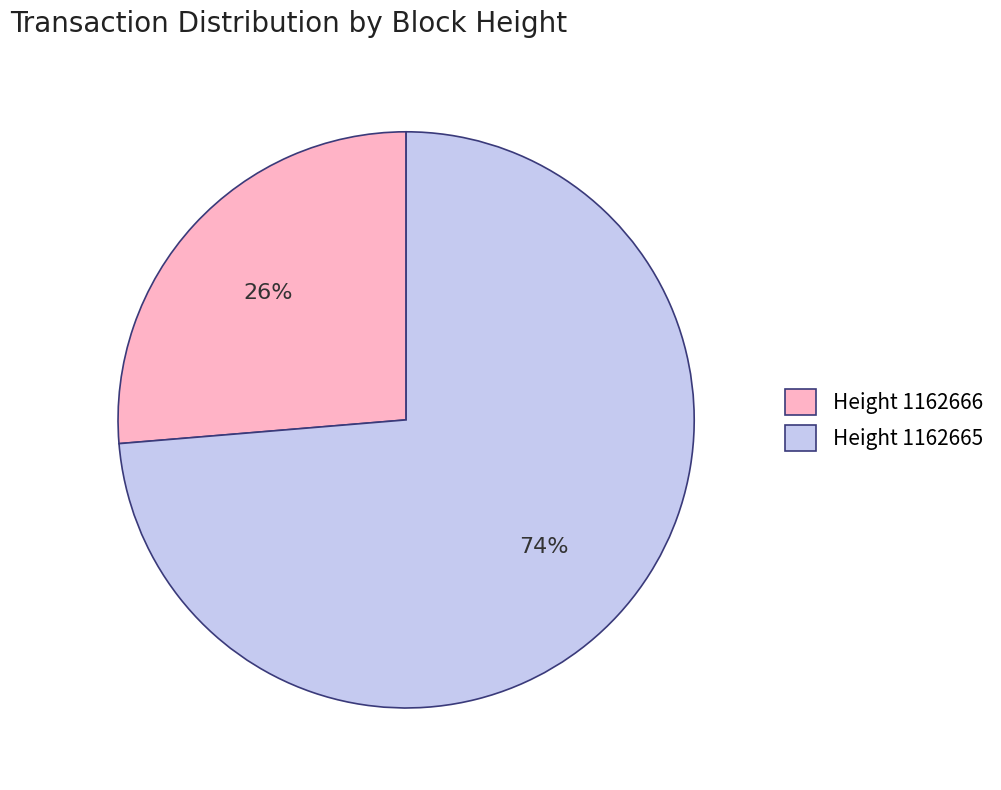

Do Height 1162665 and Height 1162666 together represent more than half of the pie?

Yes